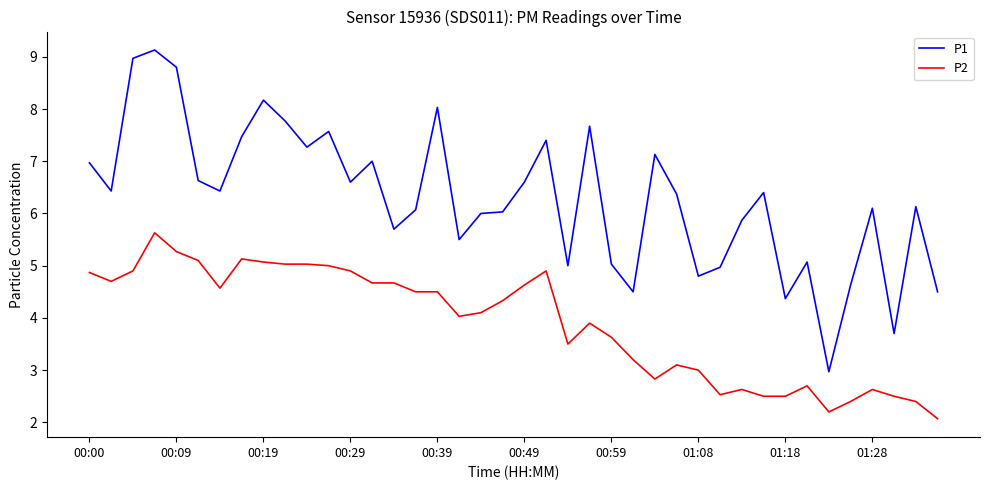

What is the difference between the second highest and second lowest values in the P1 series?

5.3